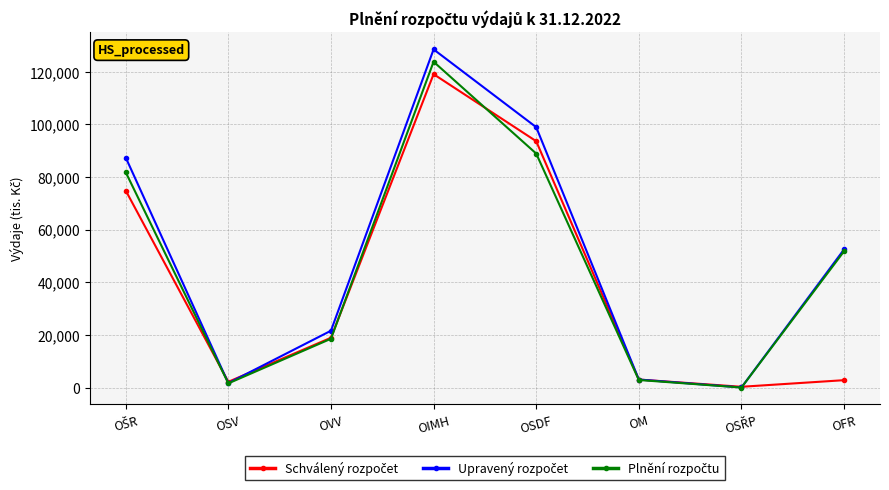

What is the greatest value displayed?

128505